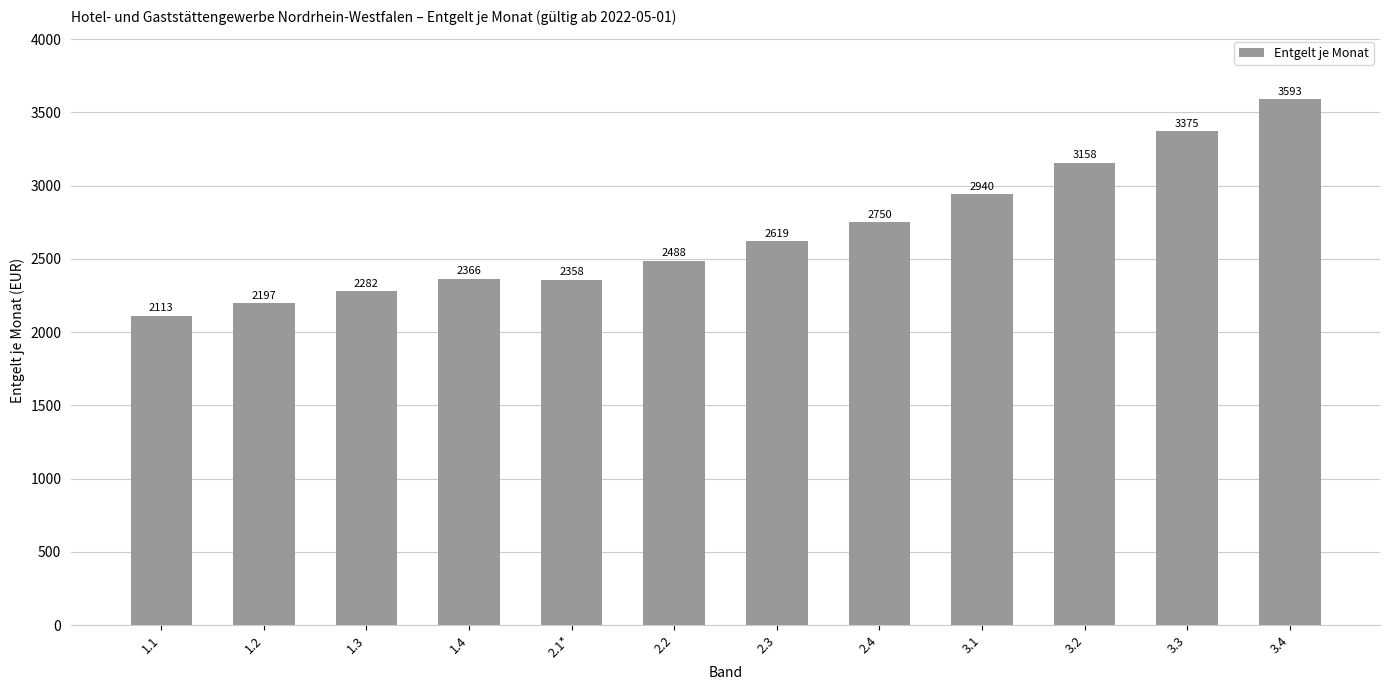

The chart shows a value of 1074 at 1.1. True or false?

False